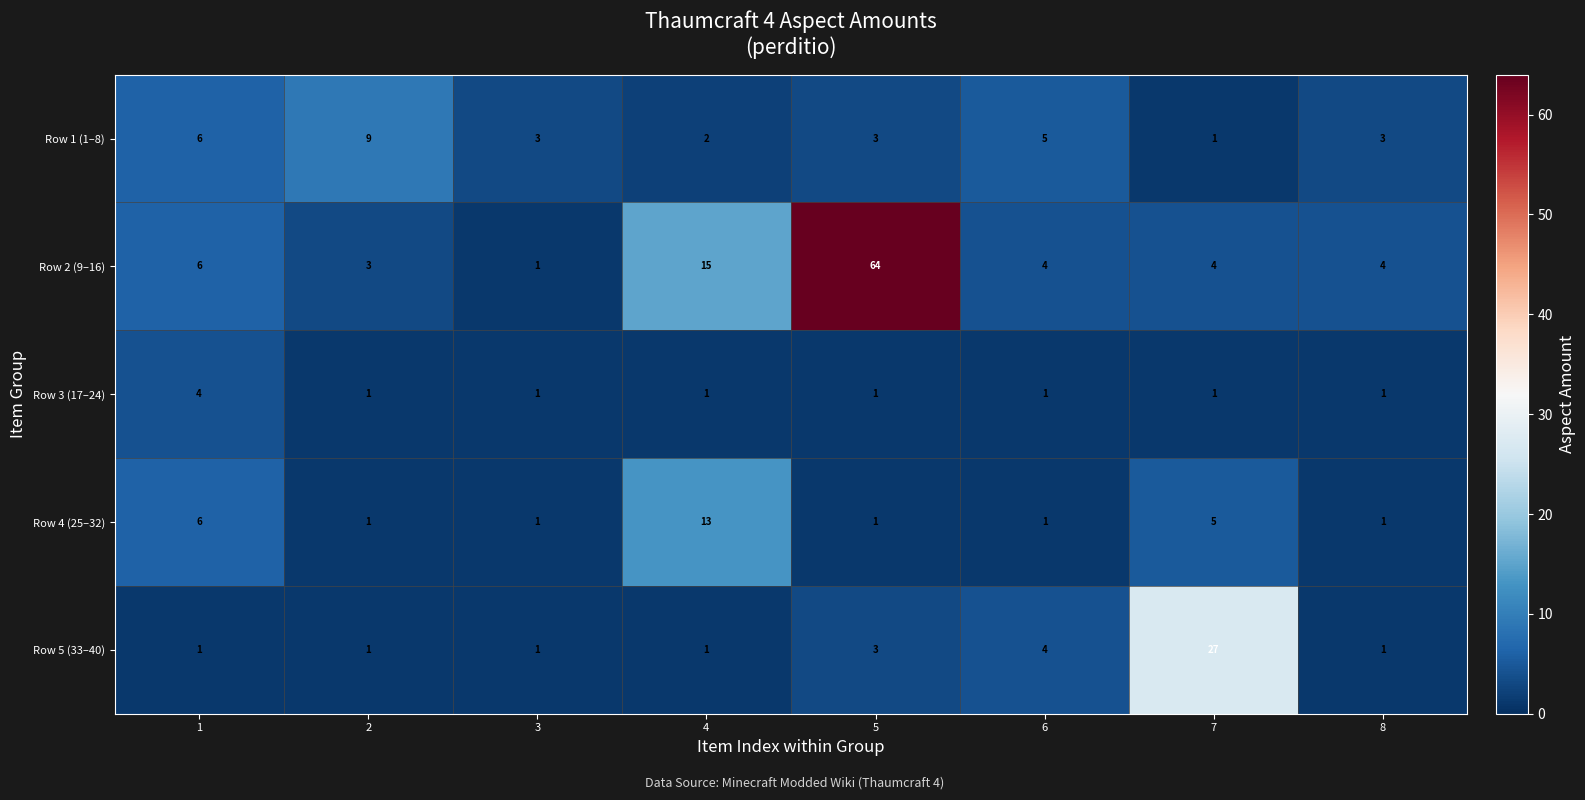

What is the total value across all series at 7?

38